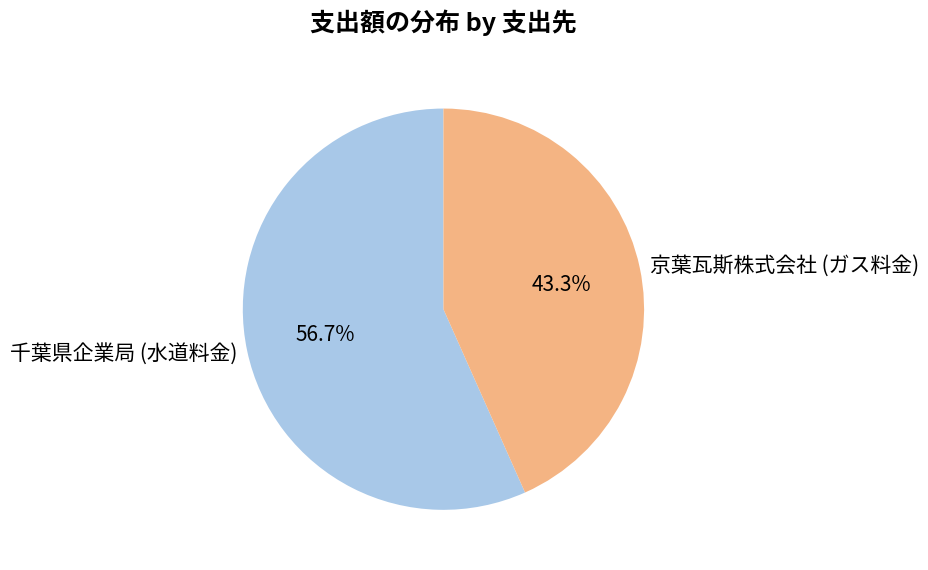

Does any single category account for the majority?

Yes